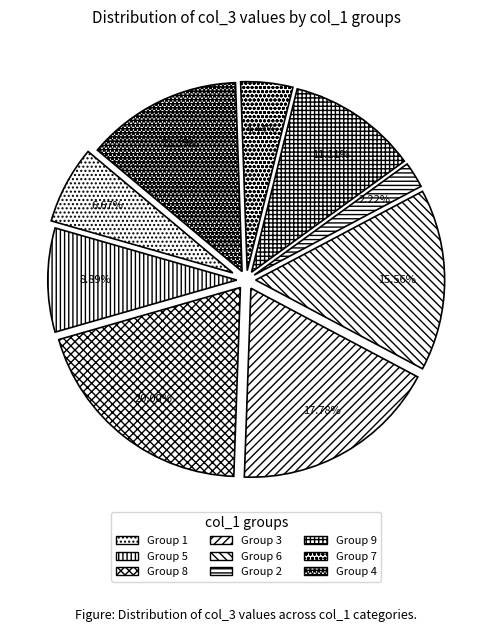

What percentage is NOT represented by 5?

91.1%